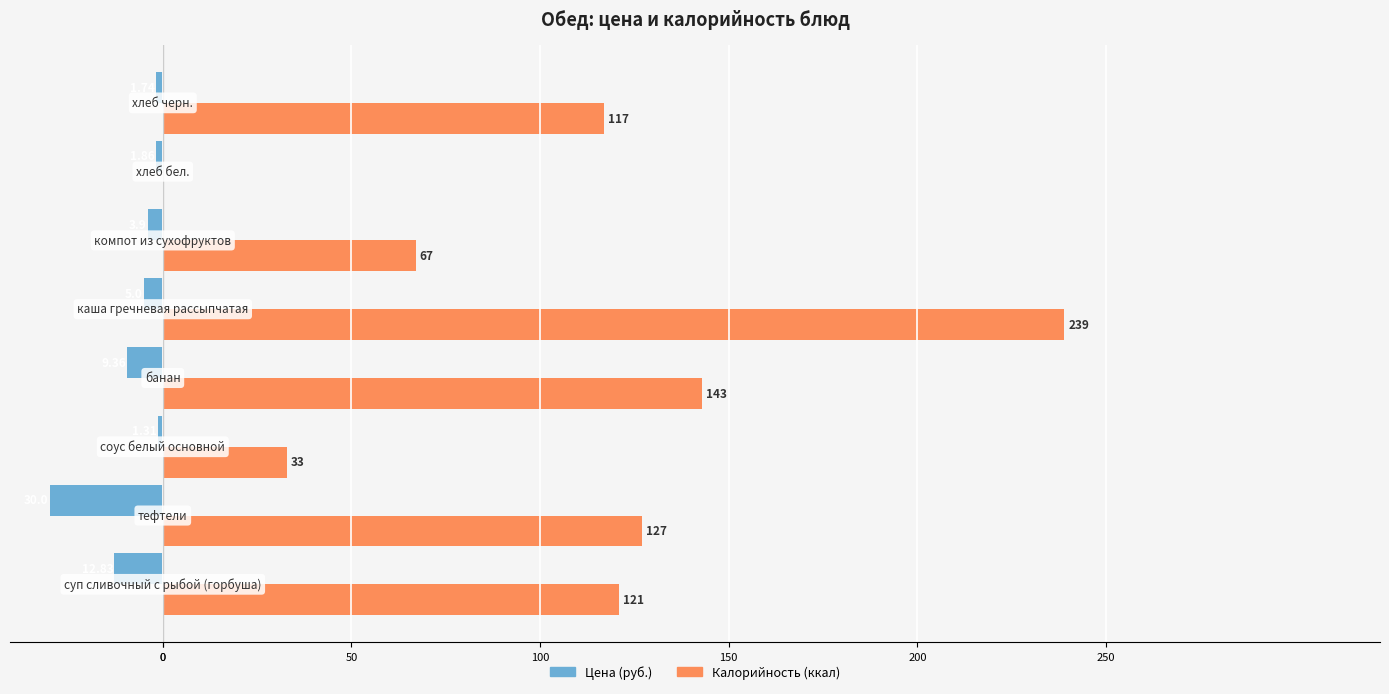

What is the sum of all Калорийность (ккал) values?

847.0